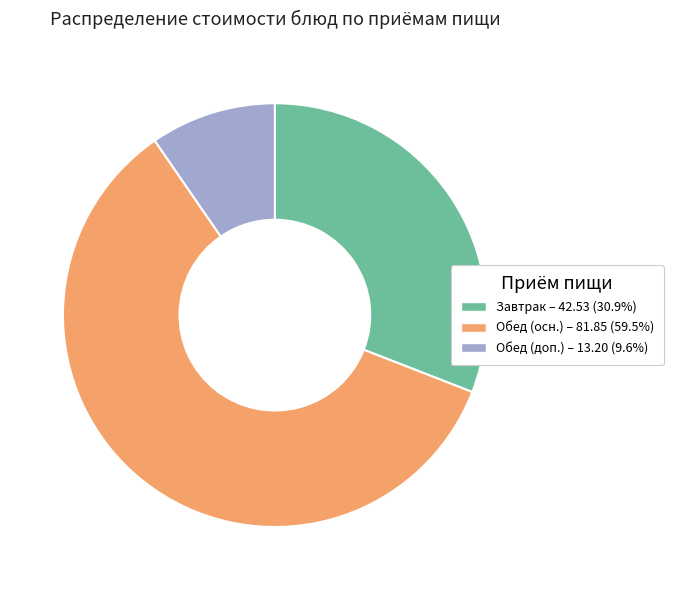

Does any single category account for the majority?

Yes